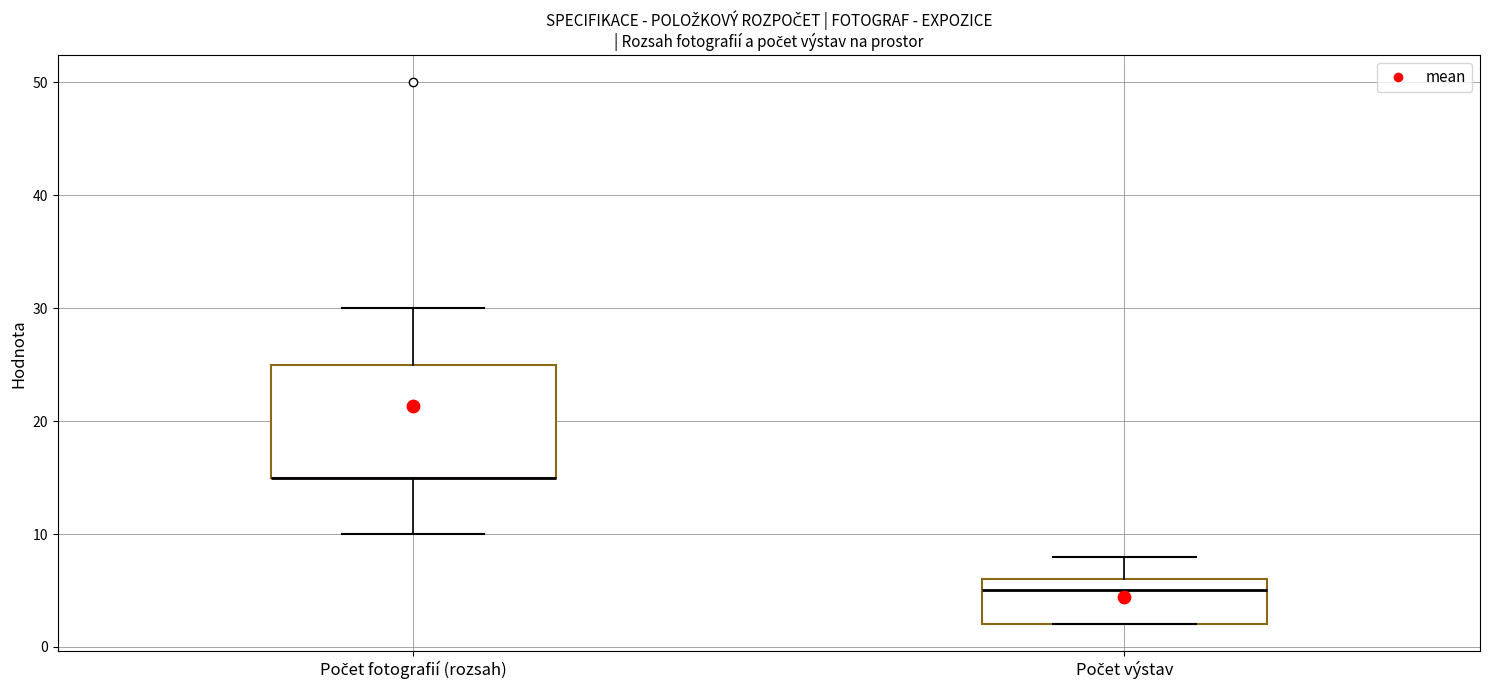

Reading left to right, transcribe this box plot: for each box, give where its median line is, the range the box spans, and where its two whiskers end, as read against the y-axis. The values are not printed on the chart, so give them approximately, as read against the axis.

Počet fotografií (rozsah): median 15 (drawn on the box's lower edge), box 15 to 25, whiskers 10 to 30
Počet výstav: median 5, box 2 to 6, whiskers 2 to 8